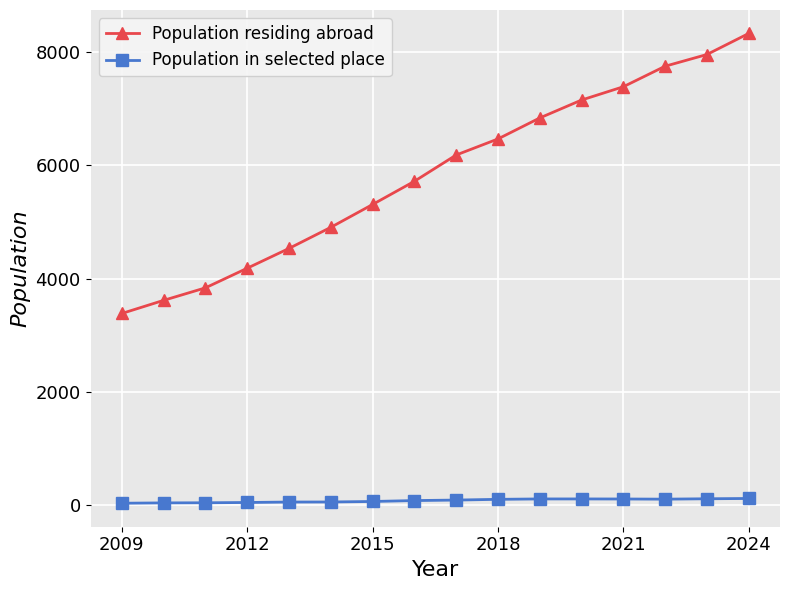

True or false: Population residing abroad and Population in selected place intersect in this chart.

False